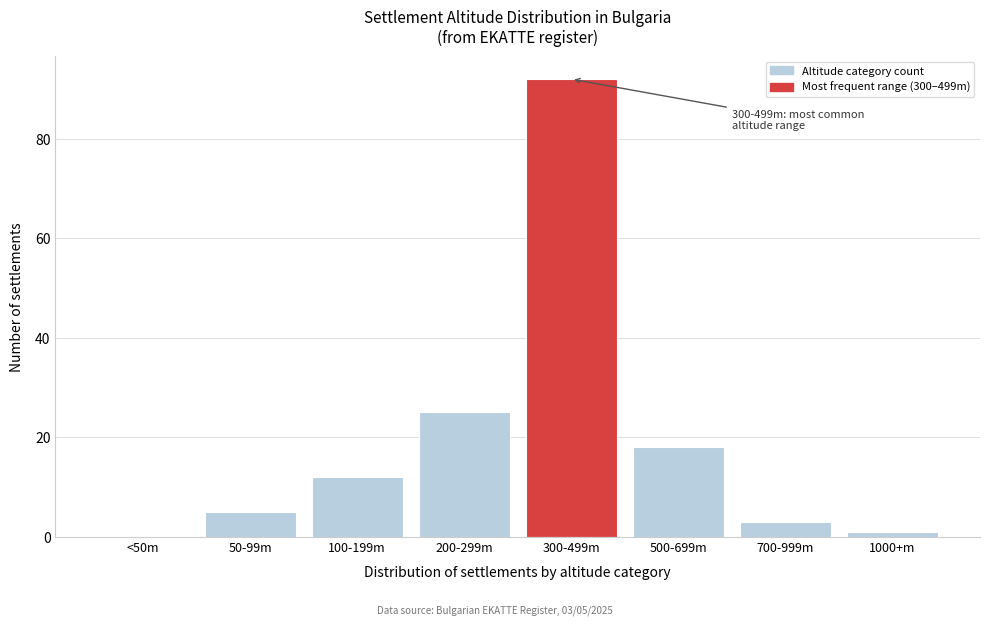

Reading left to right, extract all data points from this chart.

<50m=0	50-99m=5	100-199m=12	200-299m=25	300-499m=92	500-699m=18	700-999m=3	1000+m=1